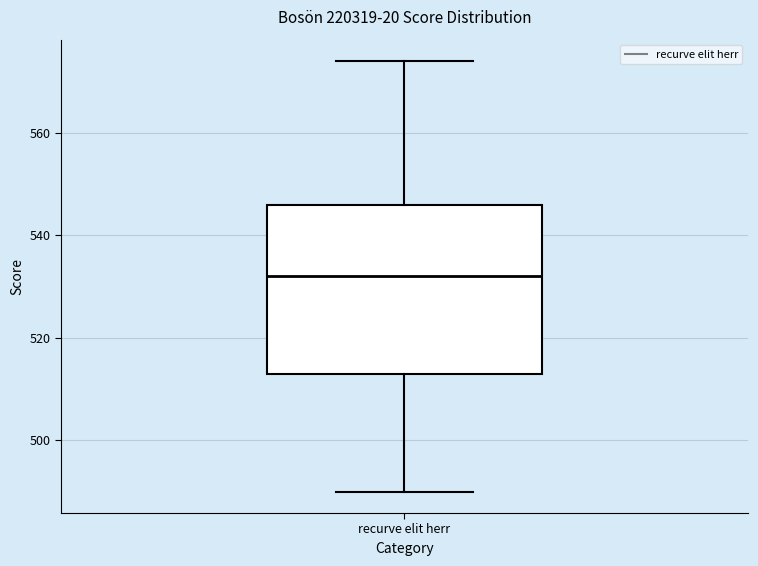

Where is the upper edge of the box for recurve elit herr on the y-axis? The values are not printed on the chart, so give them approximately, as read against the axis.

546